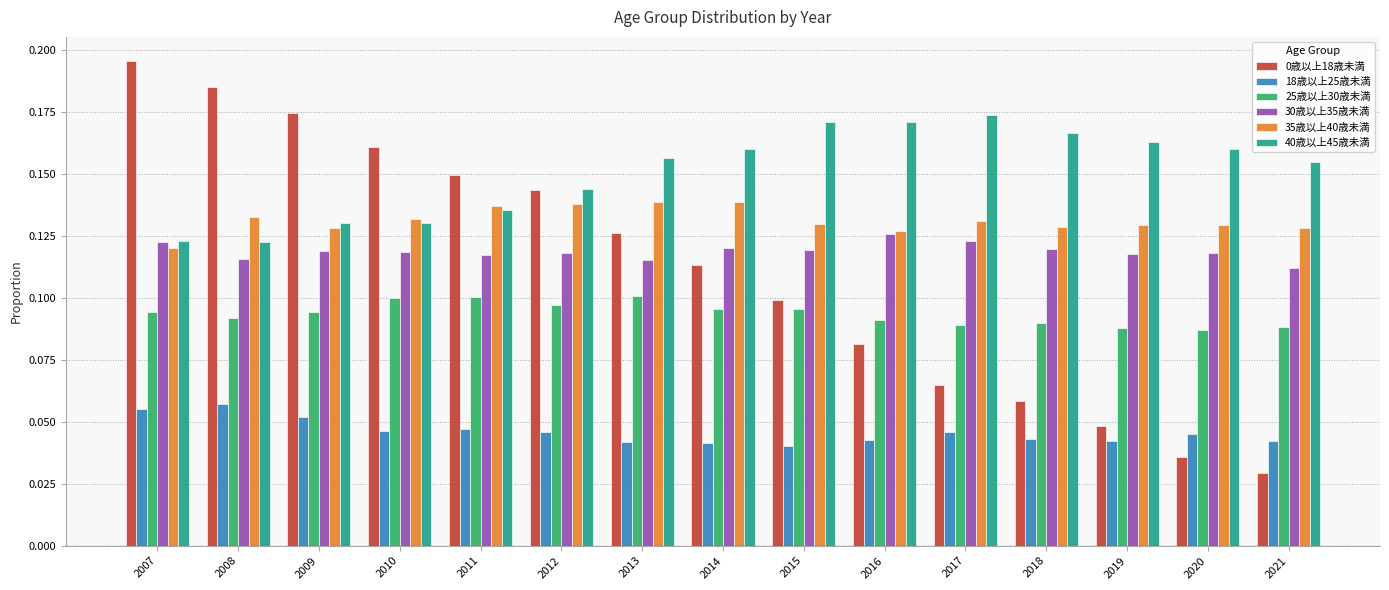

How many 25歳以上30歳未満 values are between 0 and 1?

15